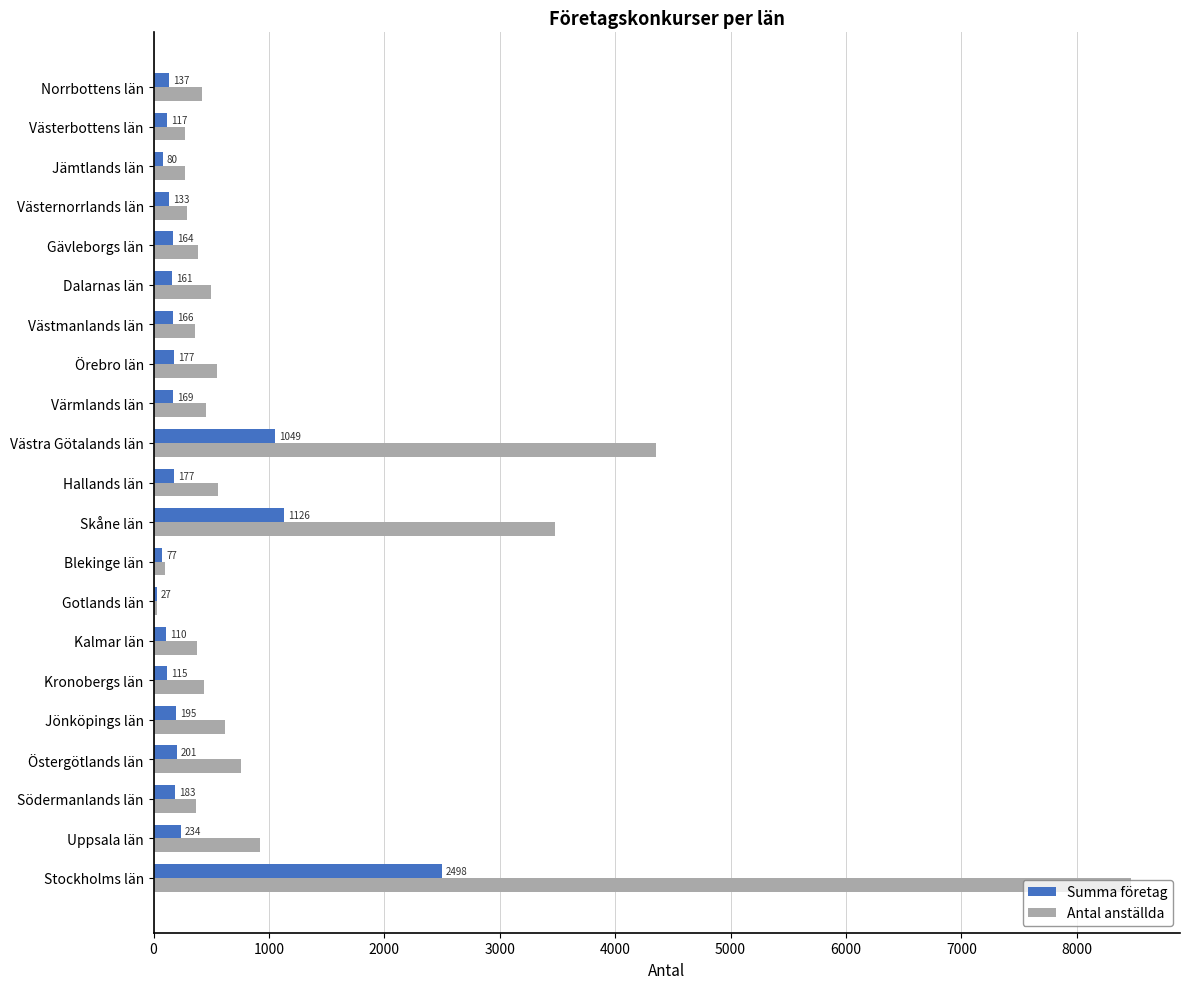

How many data points does each series have?

21